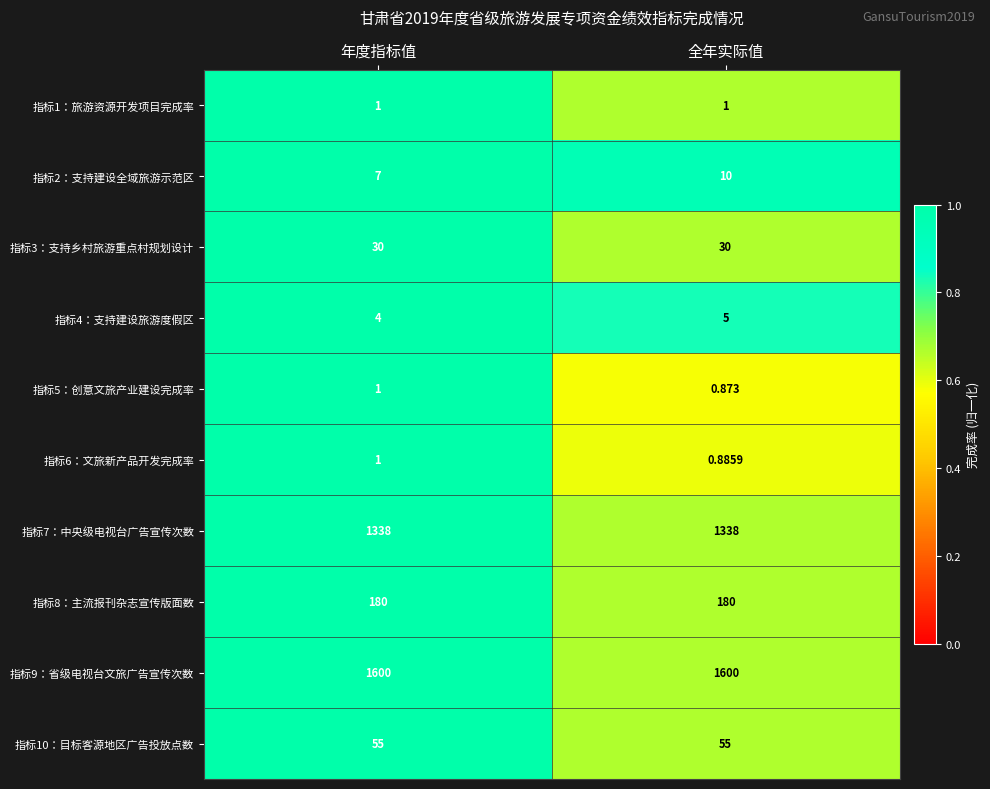

At which category is the sum across all series the highest?

全年实际值